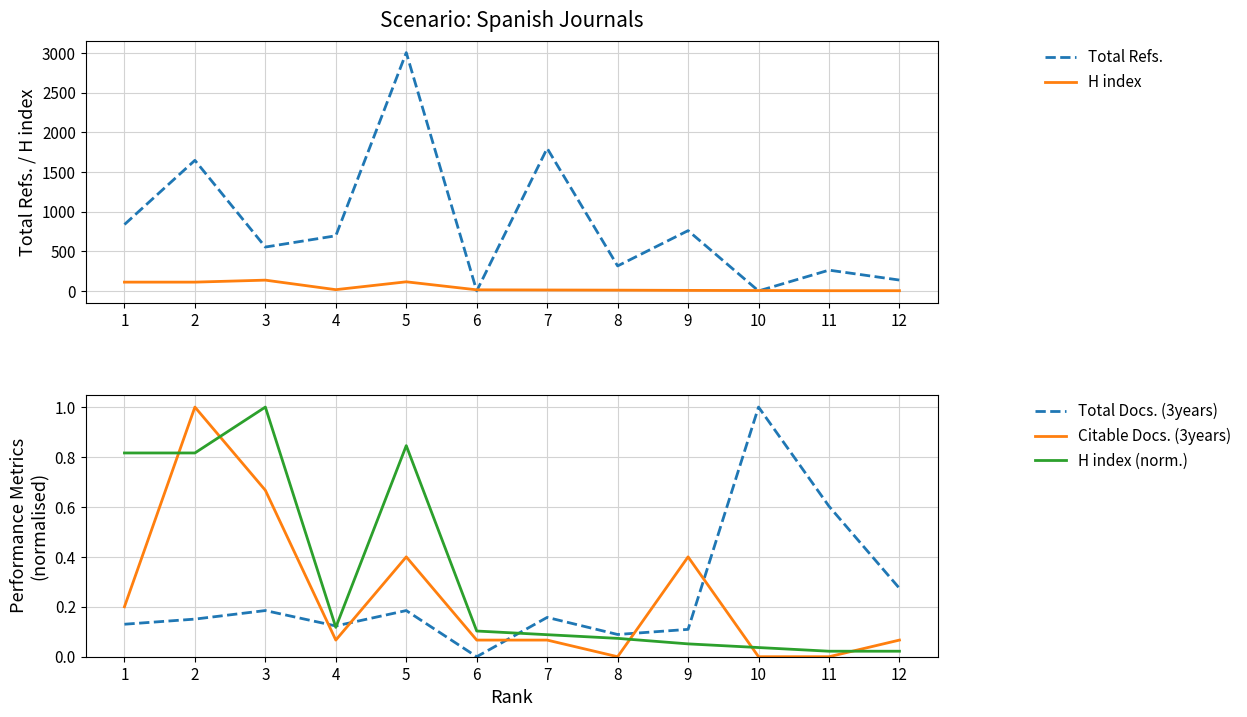

At how many categories does at least one series exceed 2562?

1